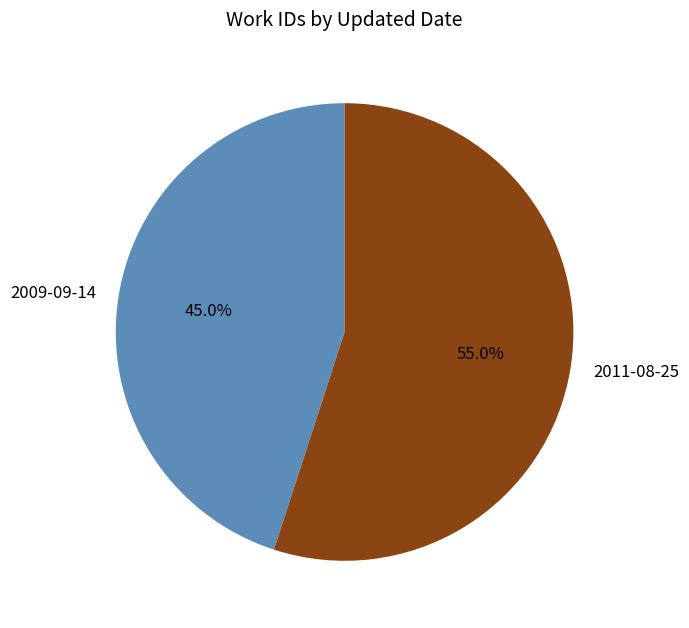

What is the largest slice in the pie chart?

2011-08-25